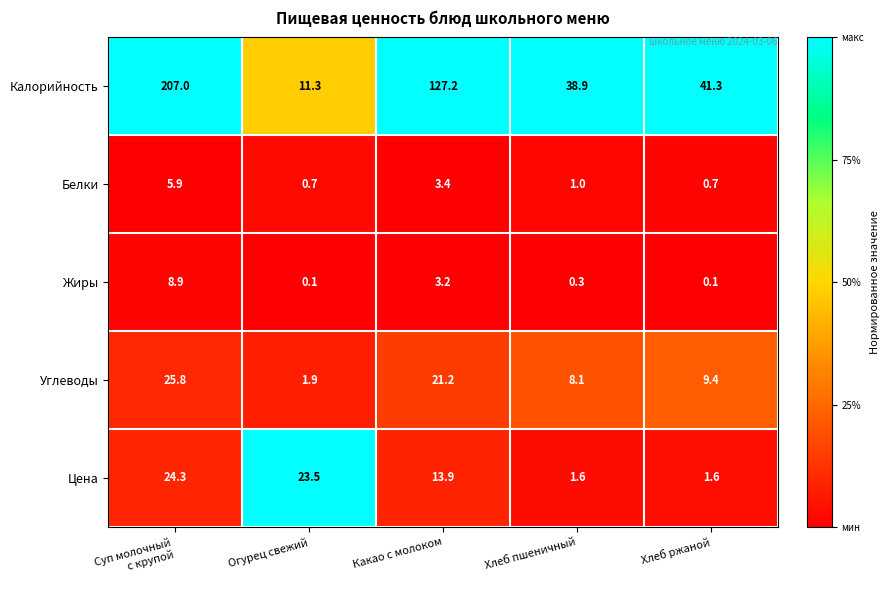

Between Огурец свежий and Хлеб ржаной, which series saw the biggest shift?

Калорийность